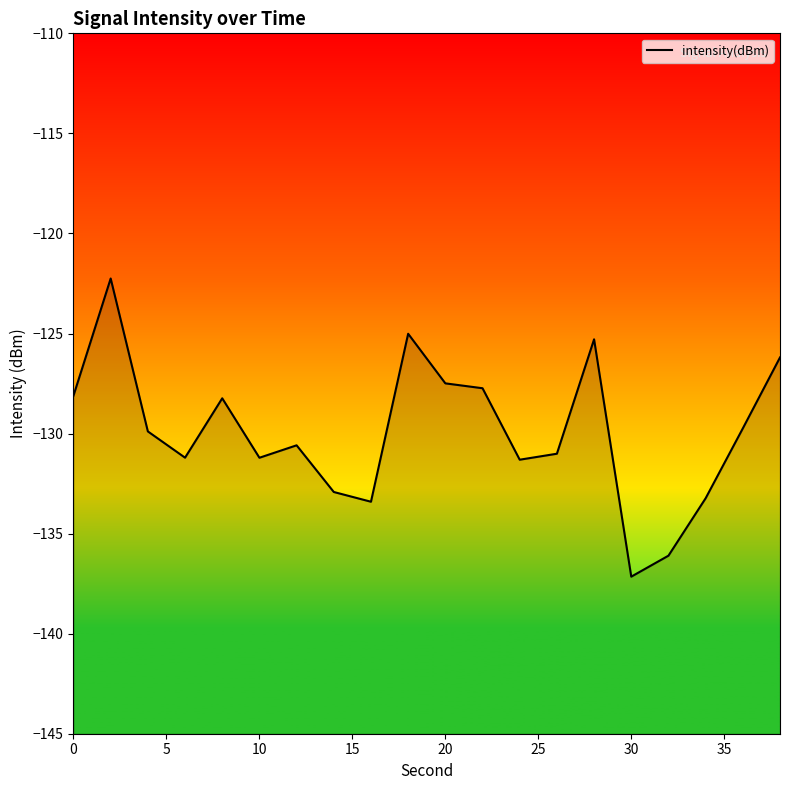

What is the maximum value shown in the chart?

-122.3